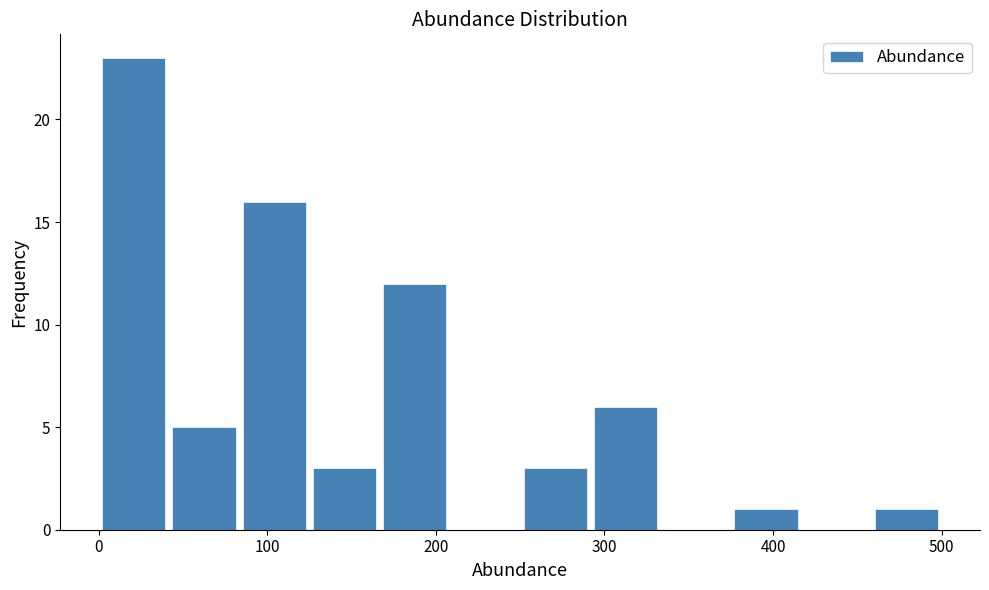

Reading left to right, list every bar in this chart as the range it spans on the x-axis followed by its height. Neither the bar edges nor the heights are printed on the chart, so give them approximately, as read against the axes.

0 to 40: 23
40 to 80: 5
80 to 130: 16
130 to 170: 3
170 to 210: 12
210 to 250: 0
250 to 290: 3
290 to 330: 6
330 to 380: 0
380 to 420: 1
420 to 460: 0
460 to 500: 1